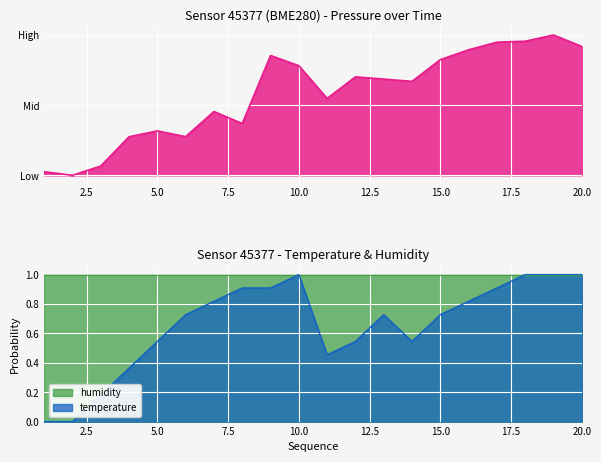

Is it true that humidity equals 1.0 at 15.0?

True